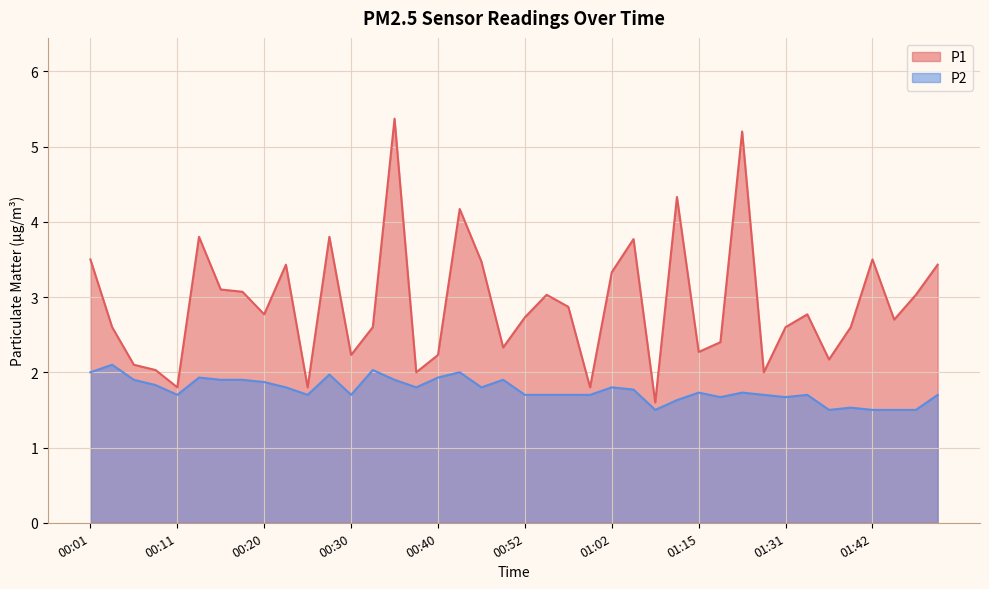

How many values in the P1 series exceed 2?

34